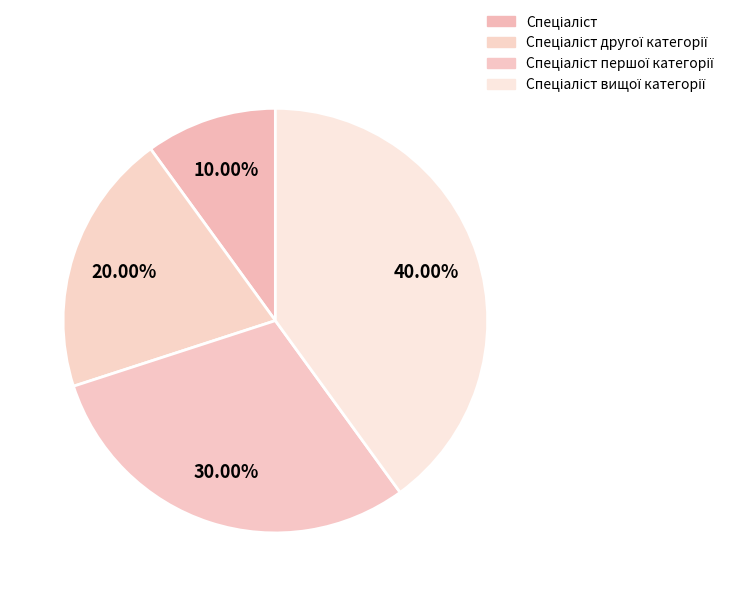

Does Спеціаліст другої категорії represent more than half of the total?

No